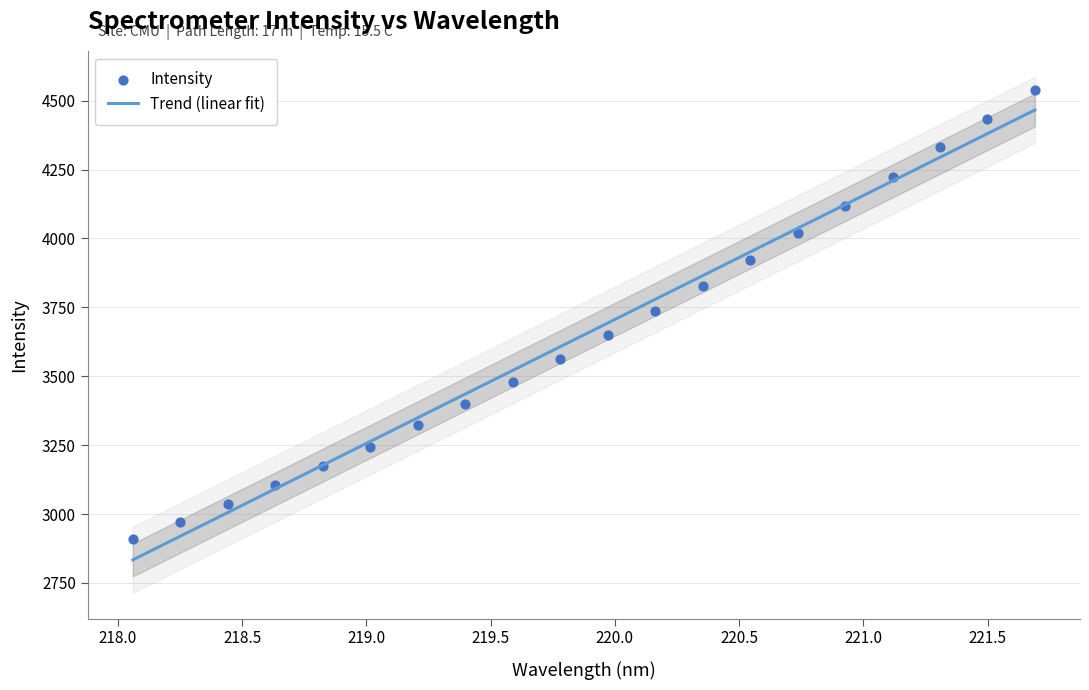

At how many categories does at least one series exceed 3504?

12